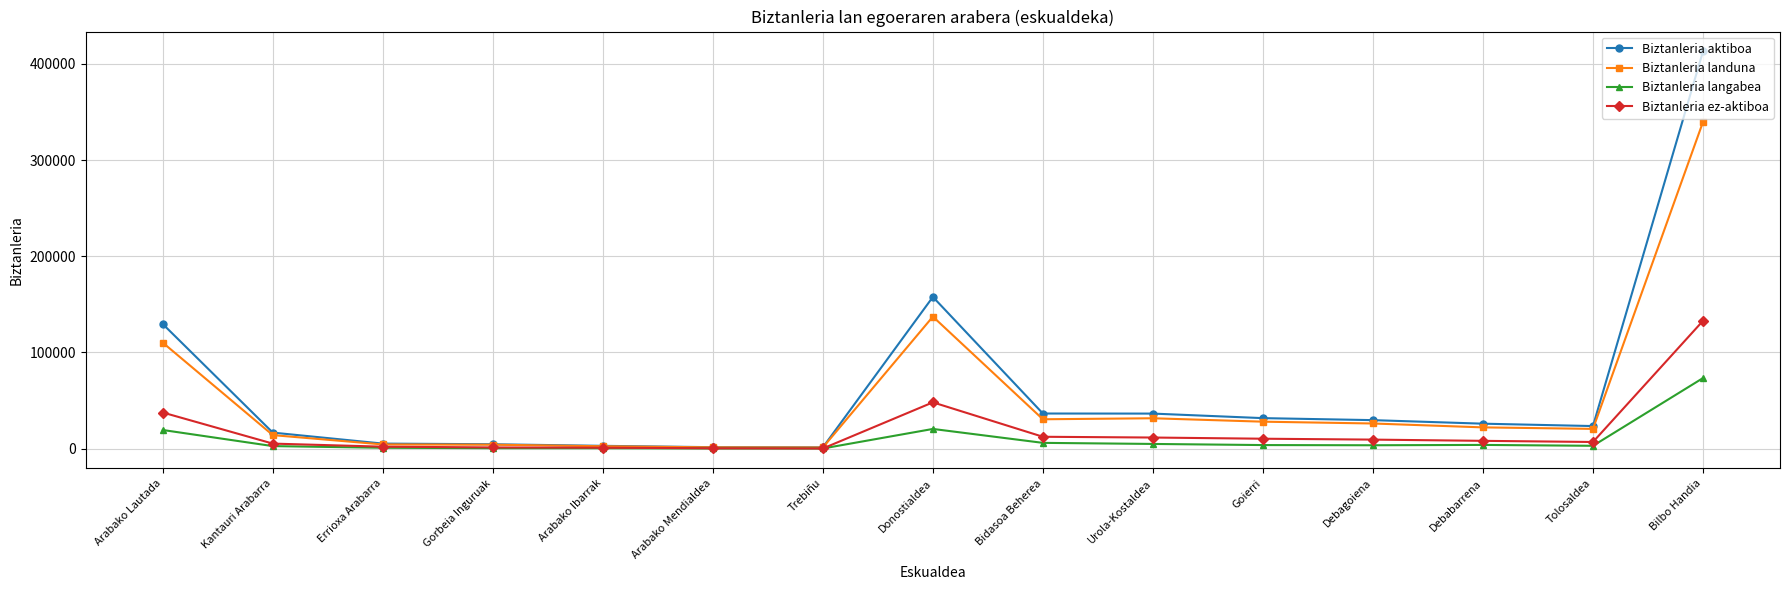

What is the approximate value of Biztanleria langabea at Arabako Lautada, to the nearest 50?

19350